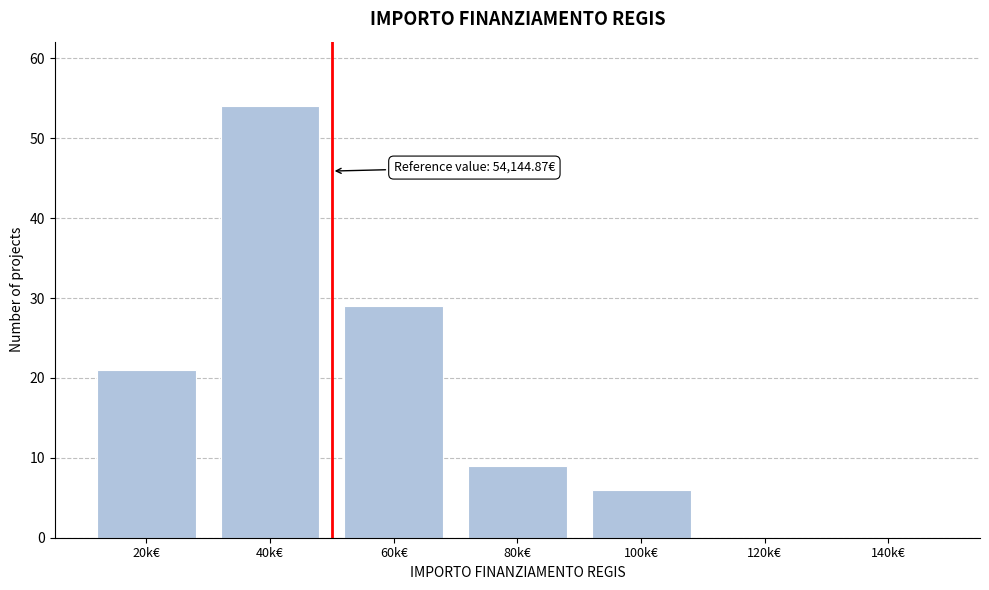

Reading right to left, transcribe all the data shown in this chart.

140k€=0	120k€=0	100k€=6	80k€=9	60k€=29	40k€=54	20k€=21